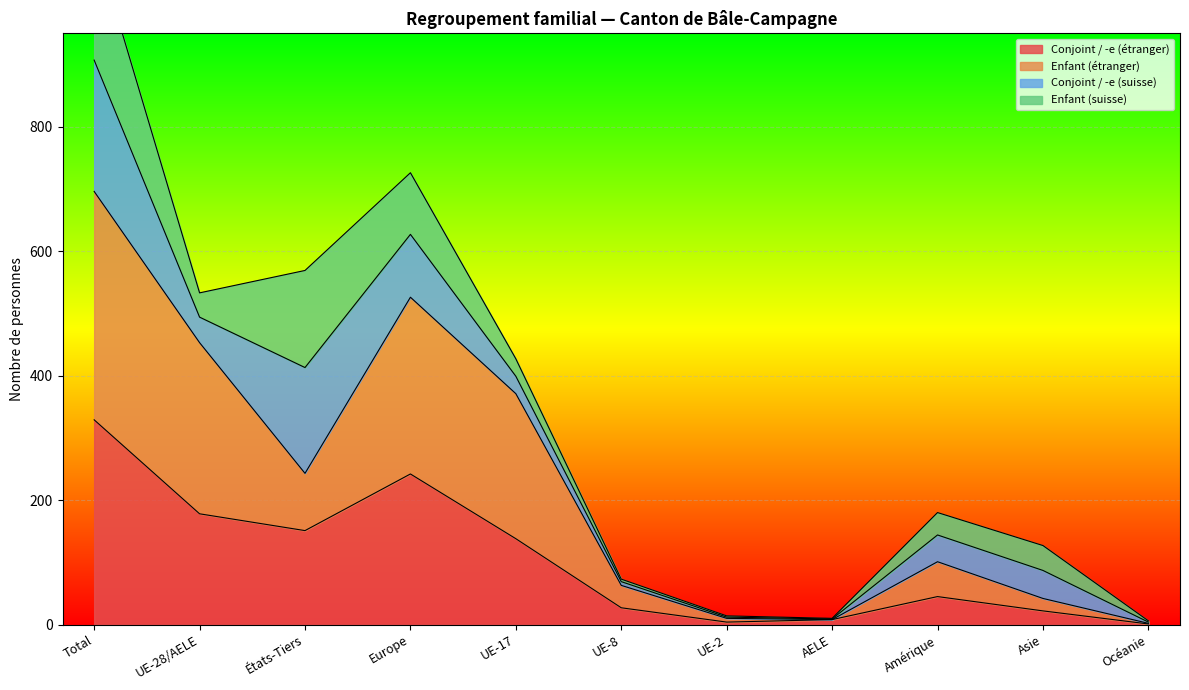

Which category has the highest value in the Conjoint / -e (étranger) series?

Total